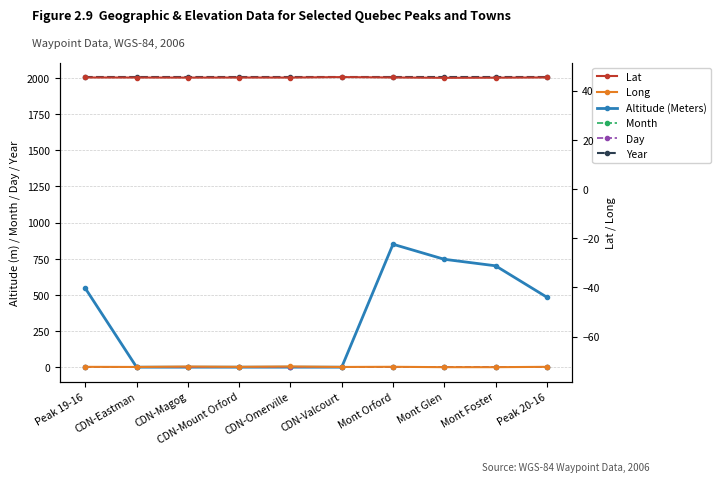

True or false: Altitude (Meters) and Month intersect in this chart.

True